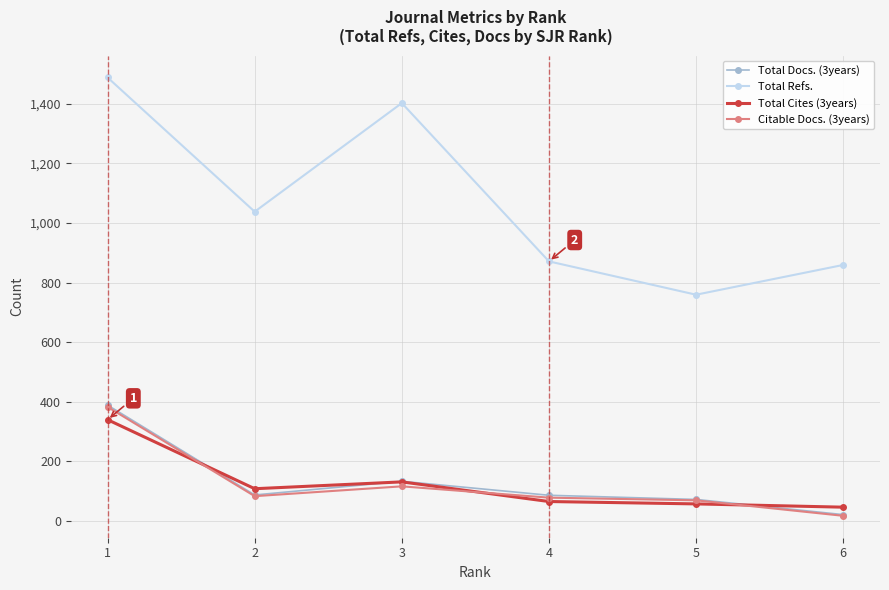

Which category has the highest value in the Total Refs. series?

1